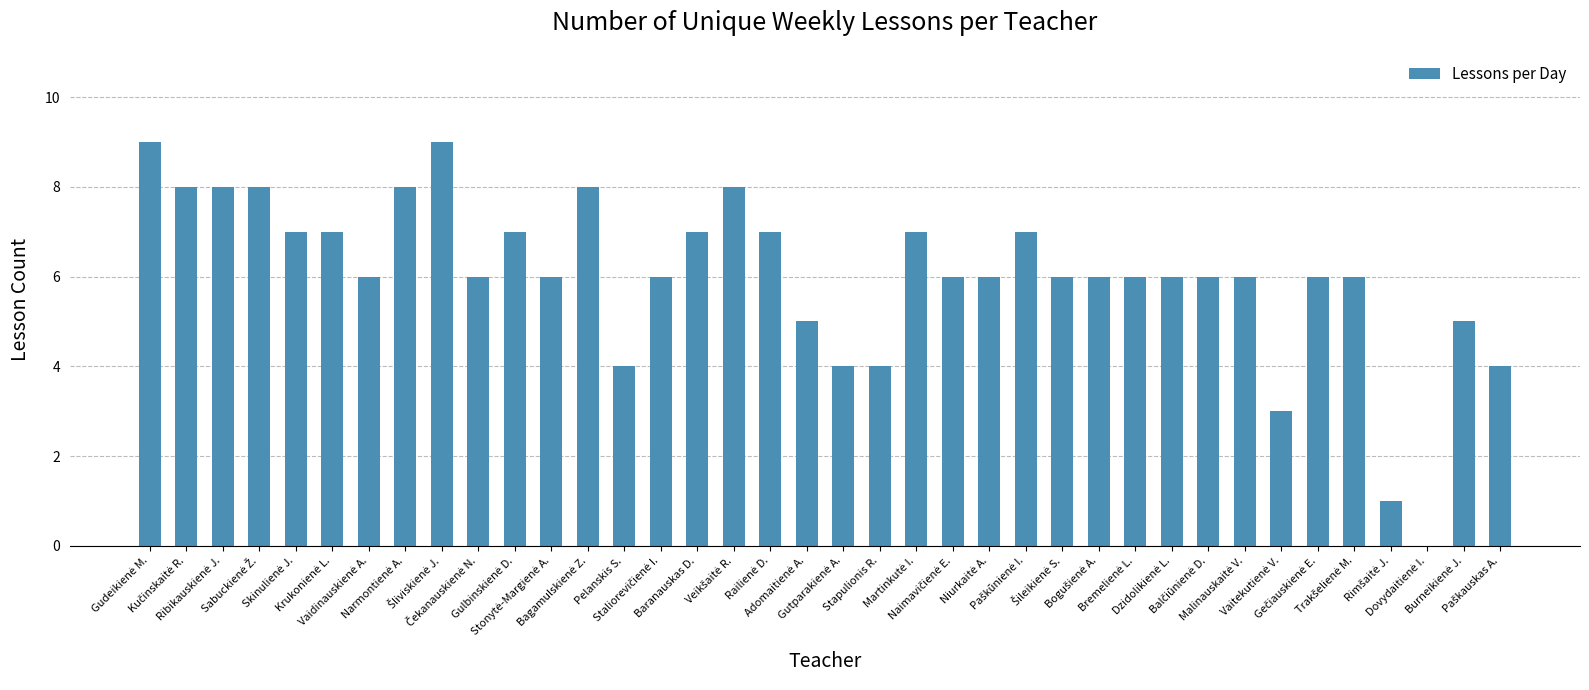

What is the greatest value displayed?

9